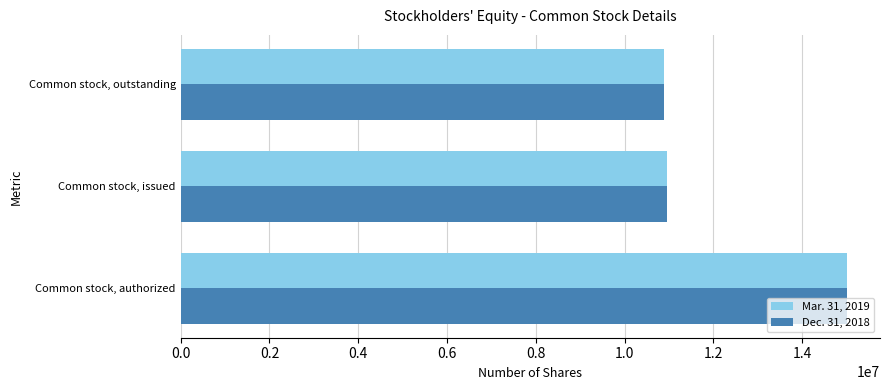

What is the total value across all series at Common stock, authorized?

30000000